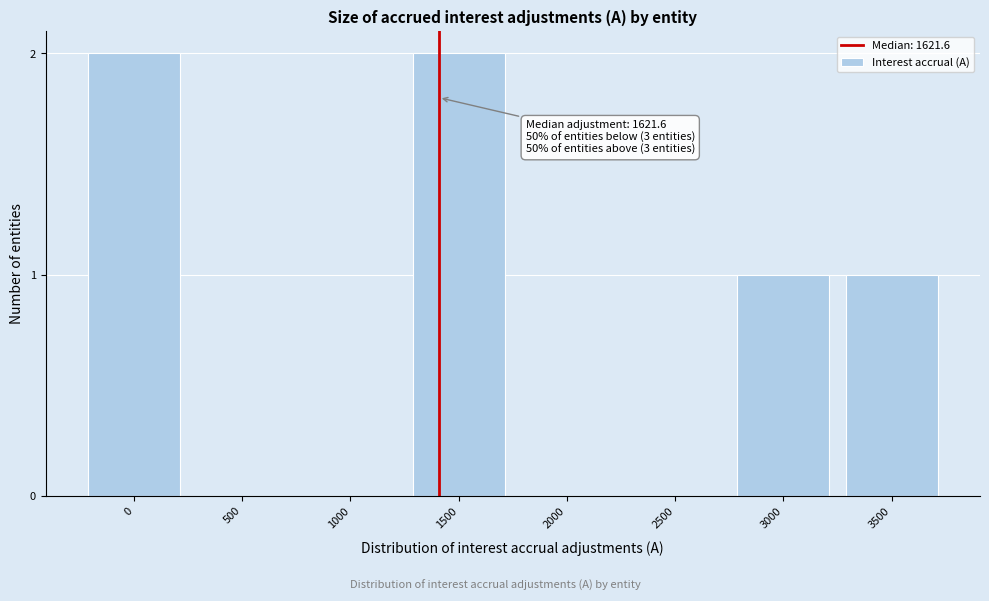

Reading left to right, what are all the values shown in this chart?

0=2	500=0	1000=0	1500=2	2000=0	2500=0	3000=1	3500=1